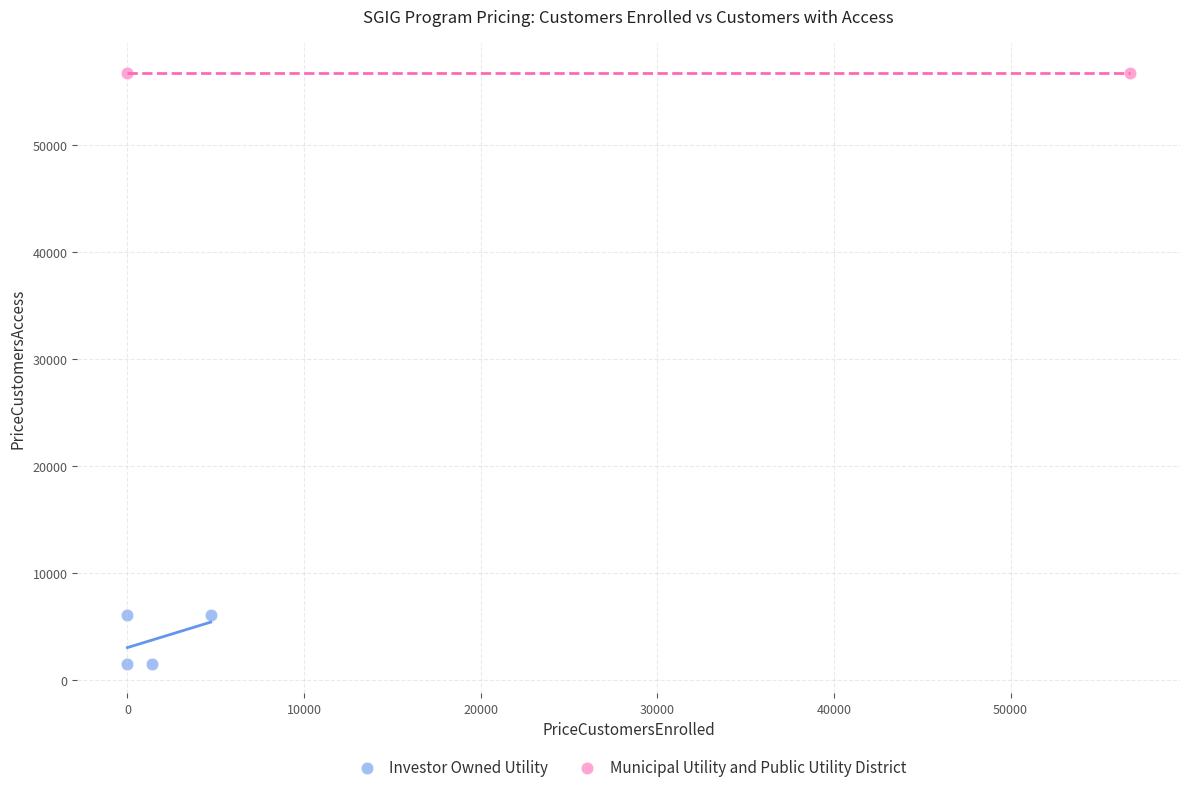

What are all the series names shown in the legend?

Investor Owned Utility, Municipal Utility and Public Utility District